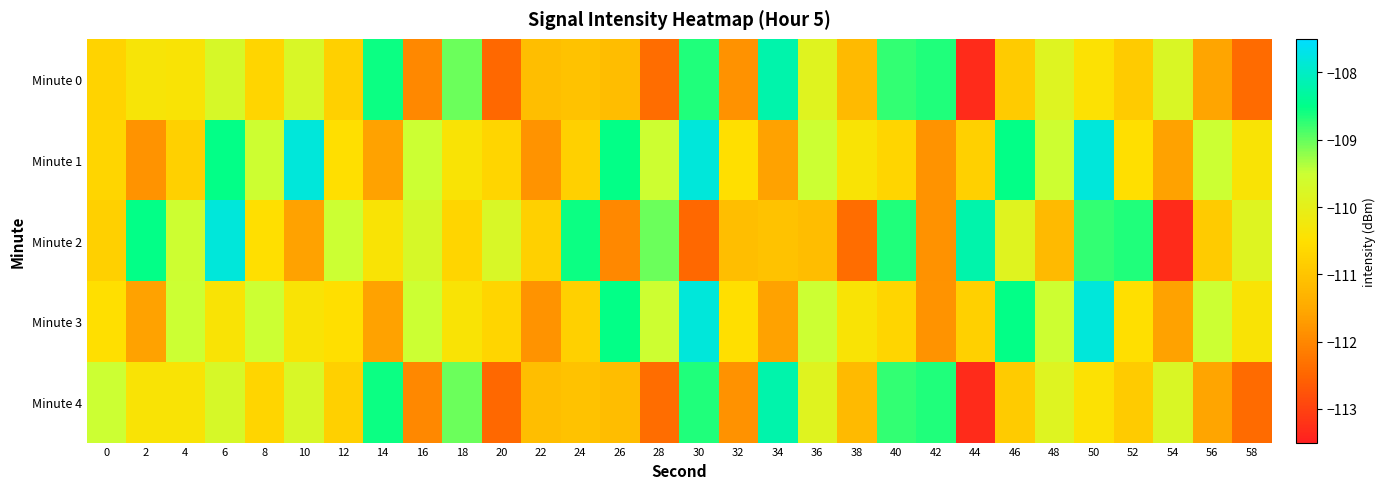

Which series has the largest range (max minus min)?

Minute 2